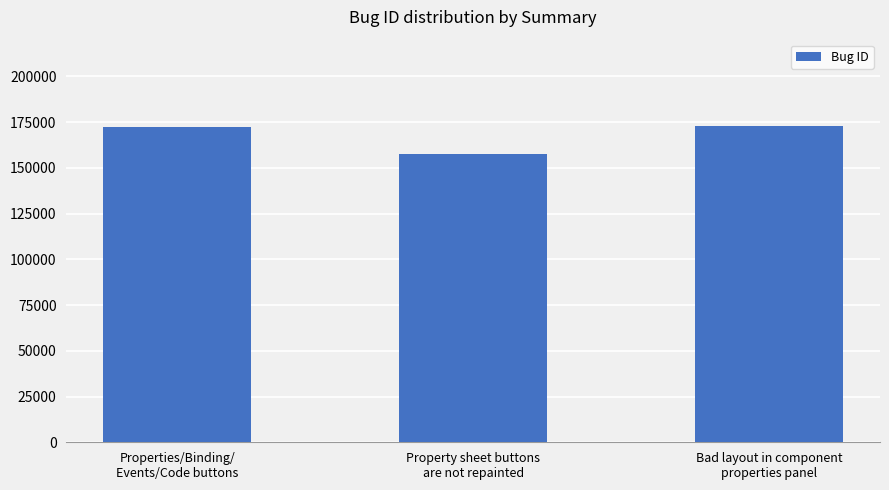

What is the greatest value displayed?

172693